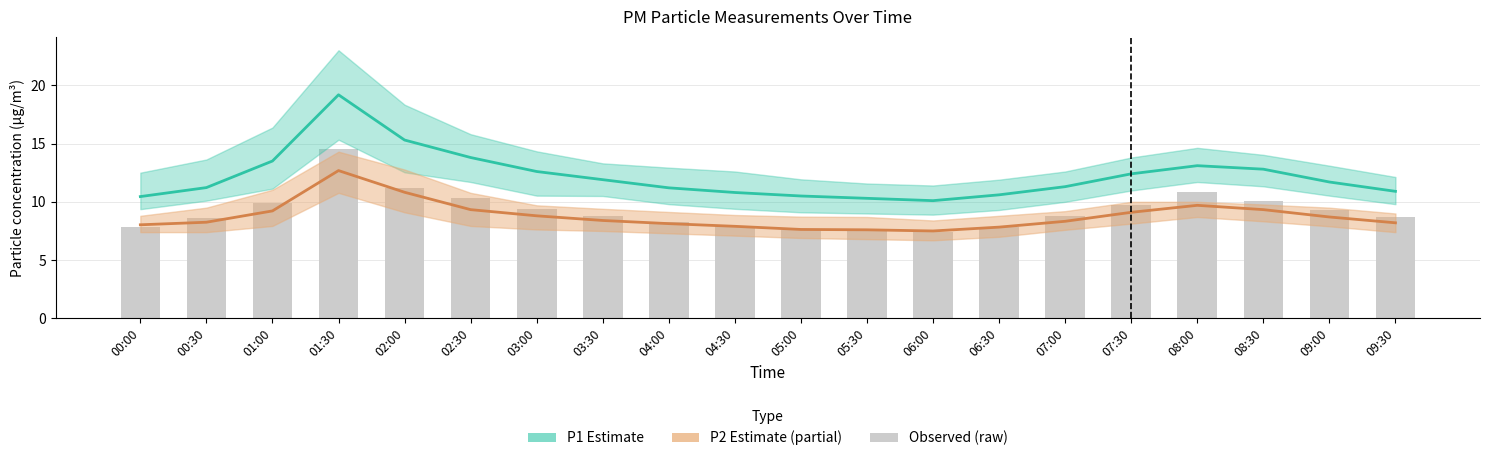

Which series has the widest spread of values?

P1 (PM10)